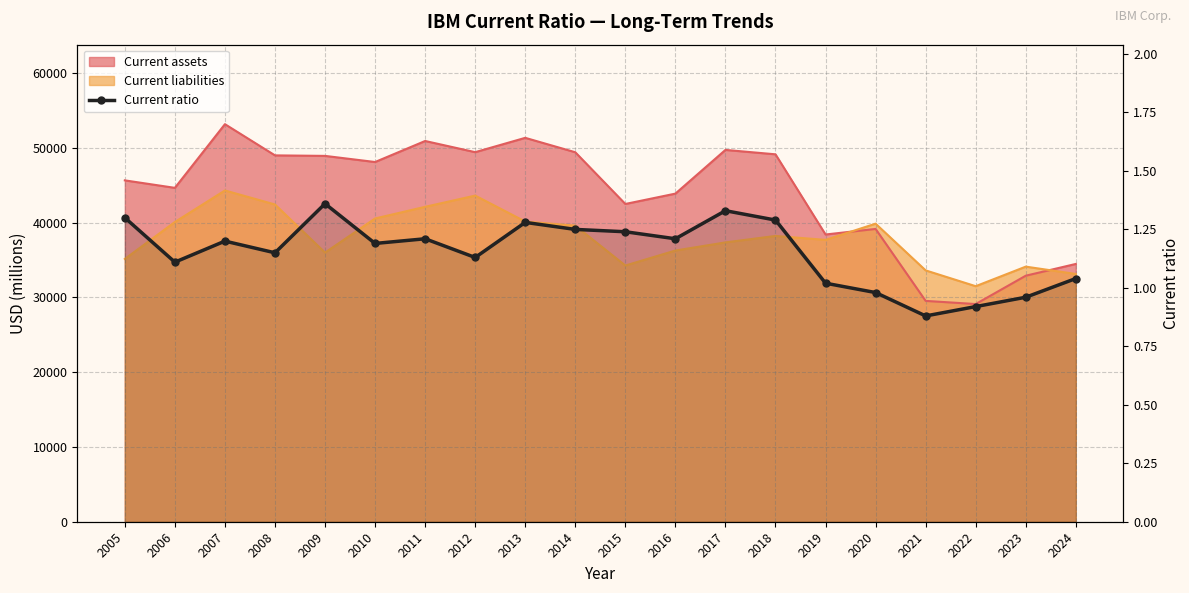

The chart shows a value of 0.5 at 2014. True or false?

False